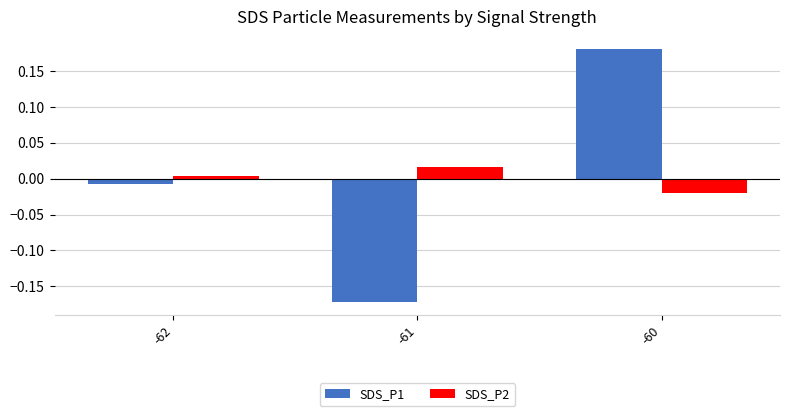

Where is SDS_P1 nearest to the value 0?

-62